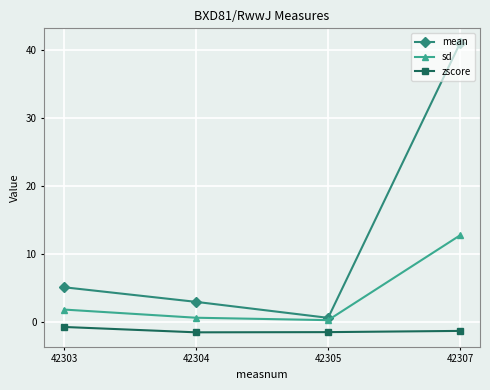

What is the total value across all series at 42303?

6.0